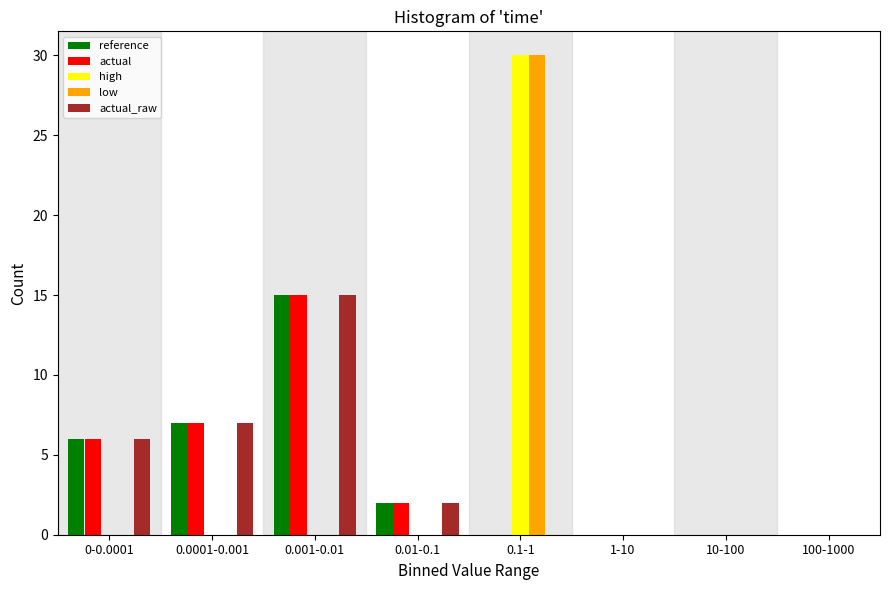

Is the value of reference at 0.1-1 greater than the value of low at 0.1-1?

No